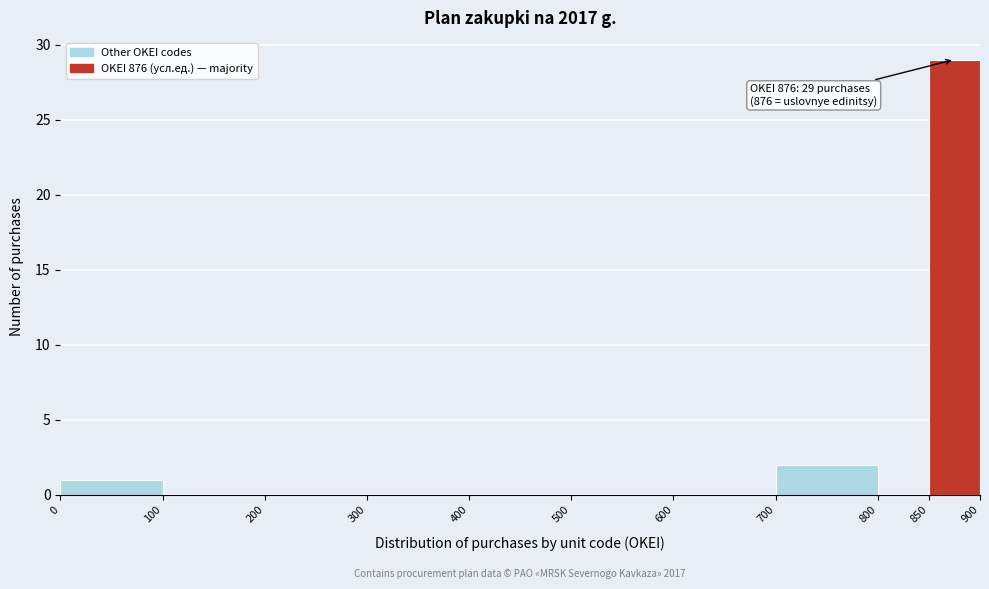

Which range on the x-axis has the tallest bar?

850 to 900